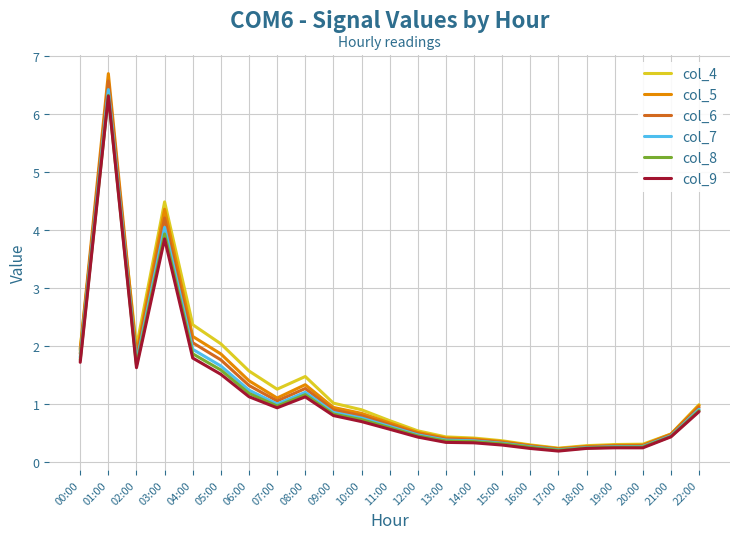

What position from the right is 10:00?

13